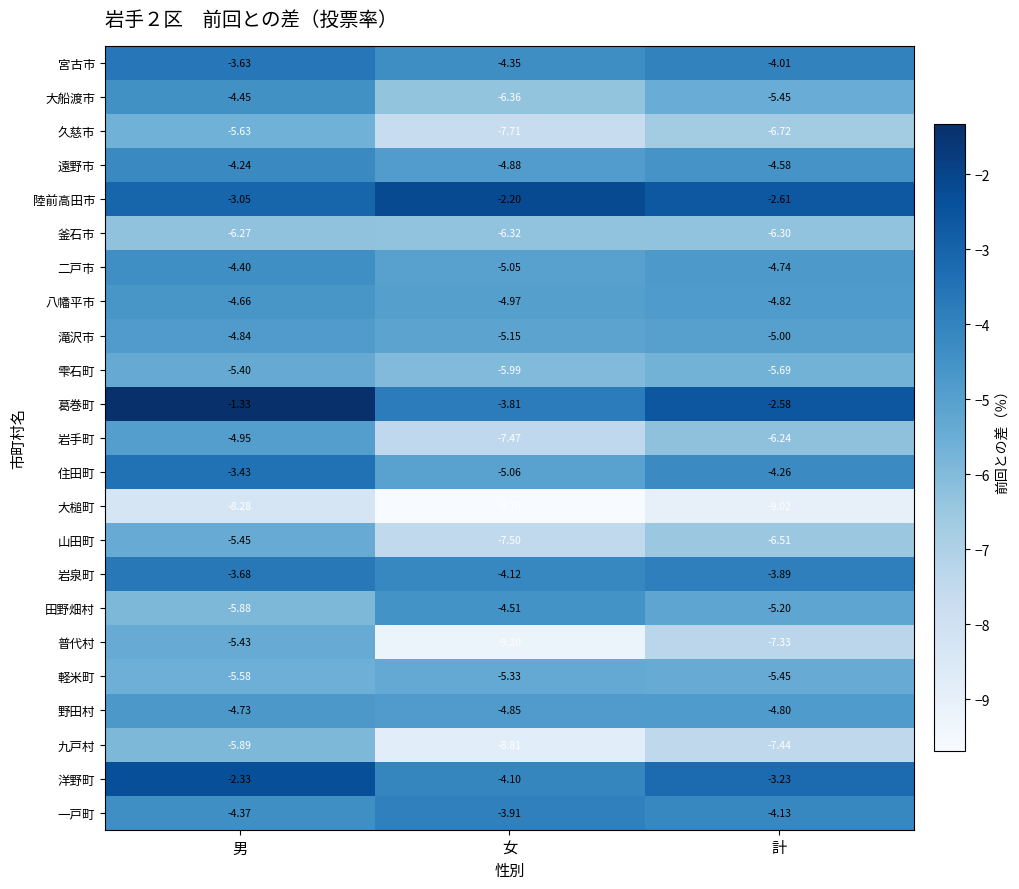

At which category does the chart reach its peak across all series?

男